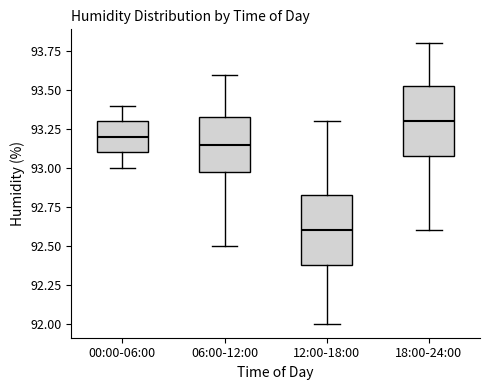

Reading left to right, read every box against the y-axis: the position of its median line, the range the box covers, and the ends of its whiskers. The values are not printed on the chart, so give them approximately, as read against the axis.

00:00-06:00: median 93.20, box 93.10 to 93.30, whiskers 93.00 to 93.40
06:00-12:00: median 93.15, box 93.00 to 93.35, whiskers 92.50 to 93.60
12:00-18:00: median 92.60, box 92.40 to 92.85, whiskers 92.00 to 93.30
18:00-24:00: median 93.30, box 93.10 to 93.55, whiskers 92.60 to 93.80